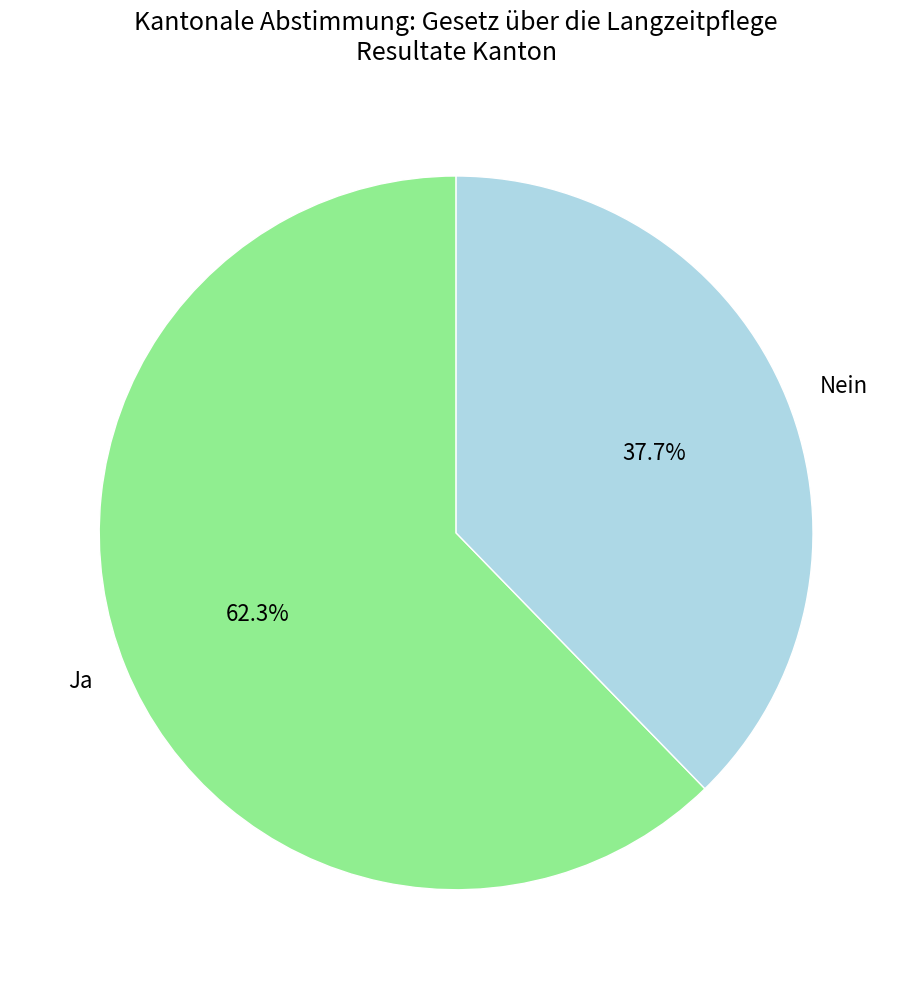

Approximately how many times larger is the value at Nein compared to Ja?

0.6